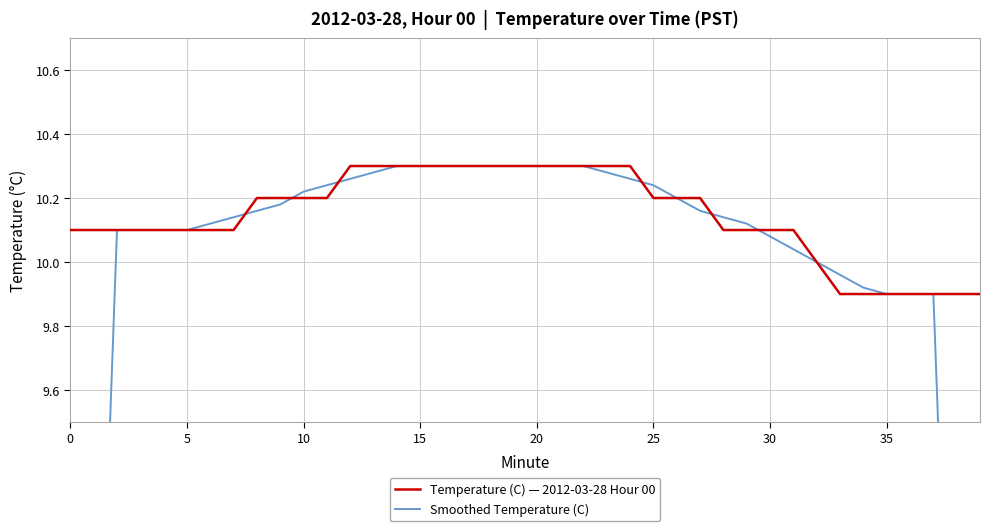

Is the value of Temperature (C) — 2012-03-28 Hour 00 at 38 greater than the value of Smoothed Temperature (C) at 32?

No